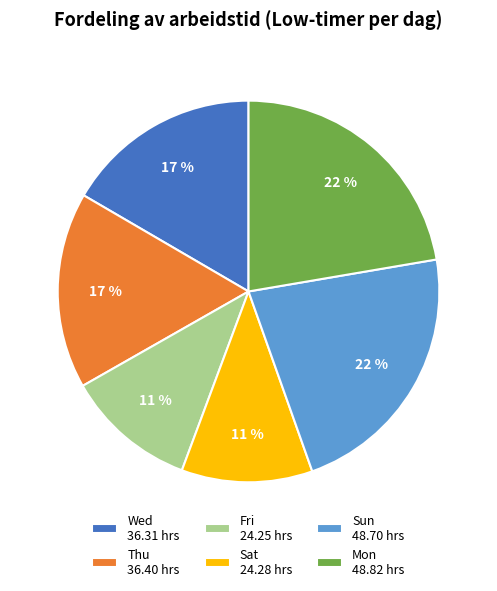

How many segments does this pie chart have?

6